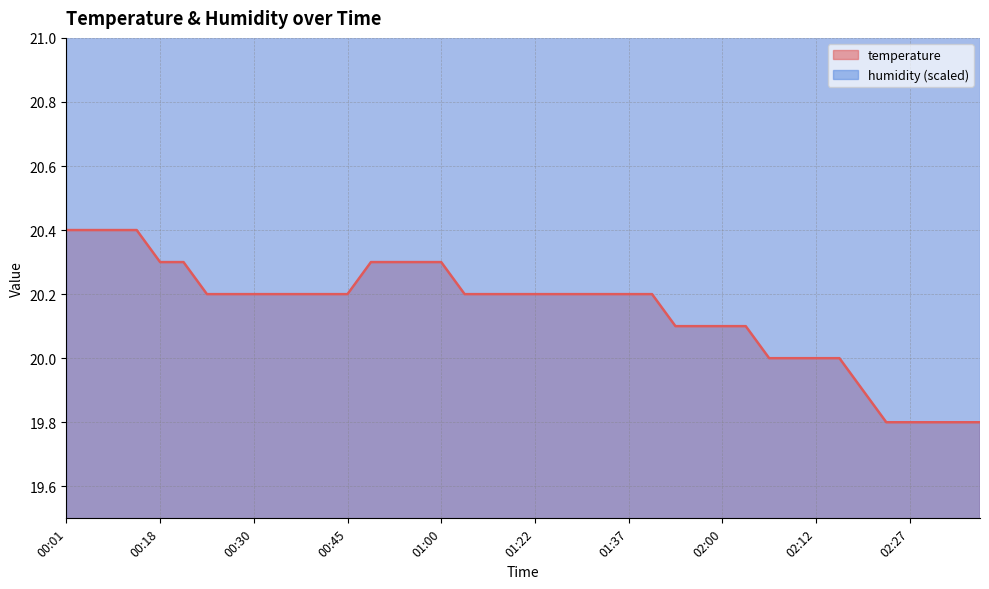

What is the difference between the maximum and second lowest values?

0.6